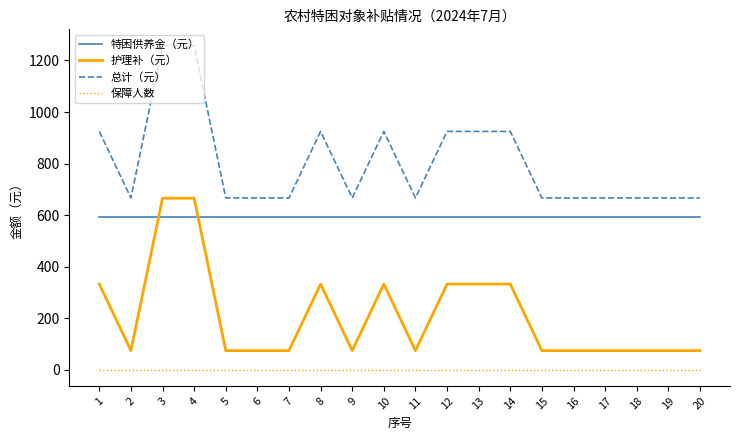

What are all the series names shown in the legend?

特困供养金（元）, 护理补（元）, 总计（元）, 保障人数